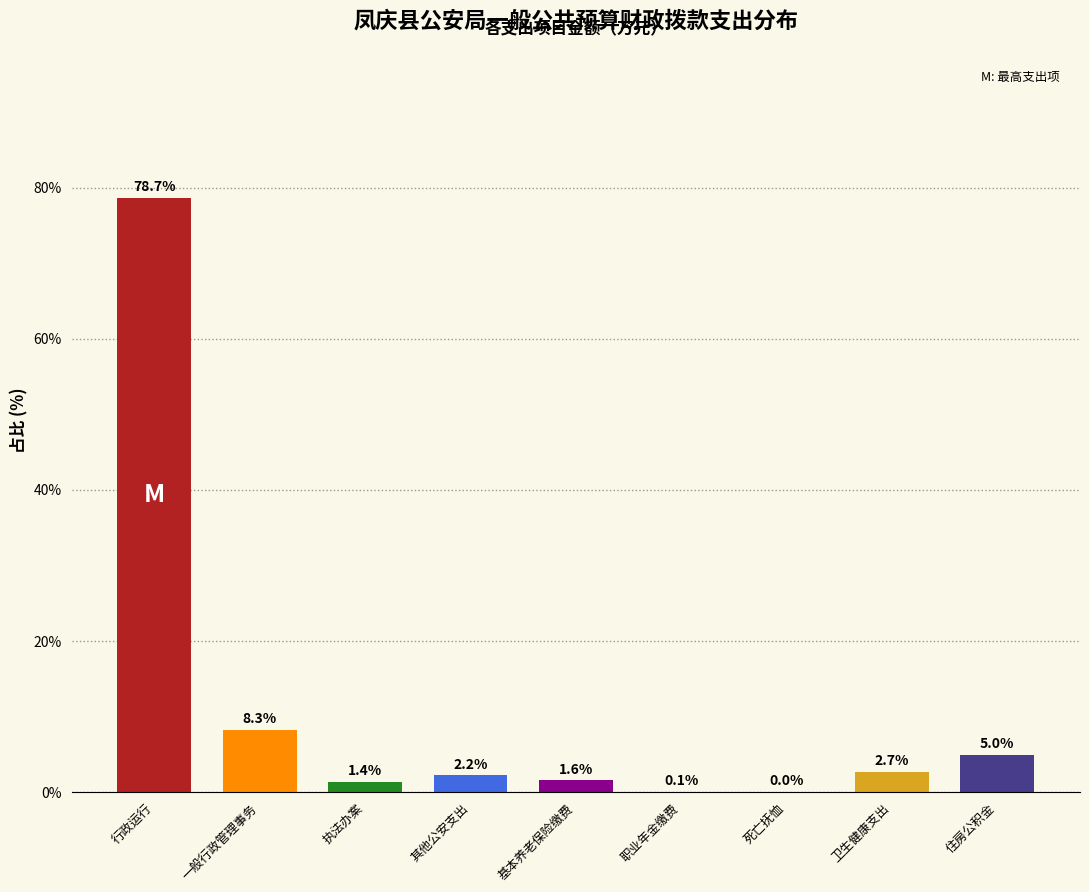

What is the maximum value shown in the chart?

78.7